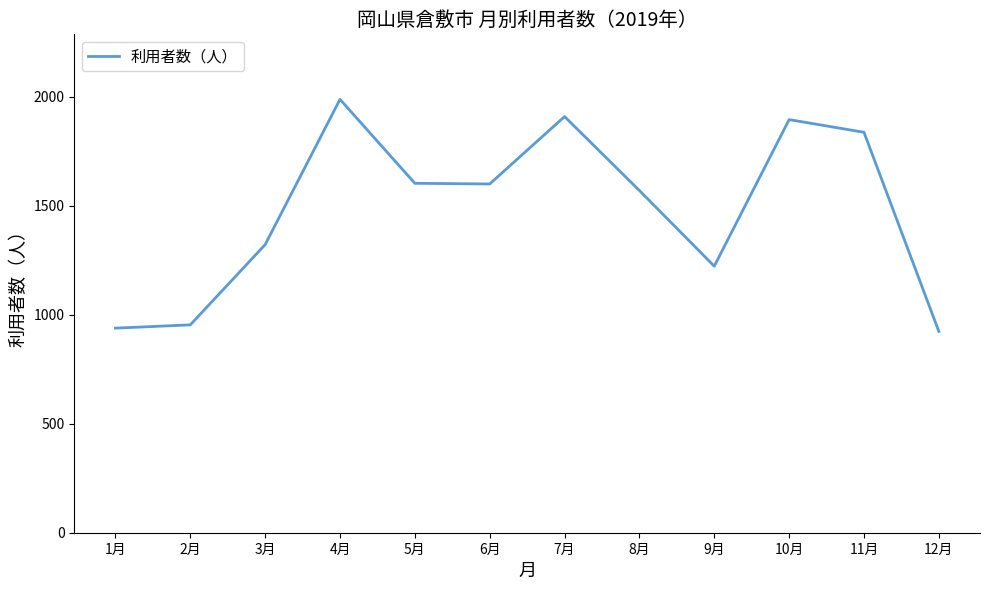

What is the change in value from 2月 to 6月?

+646